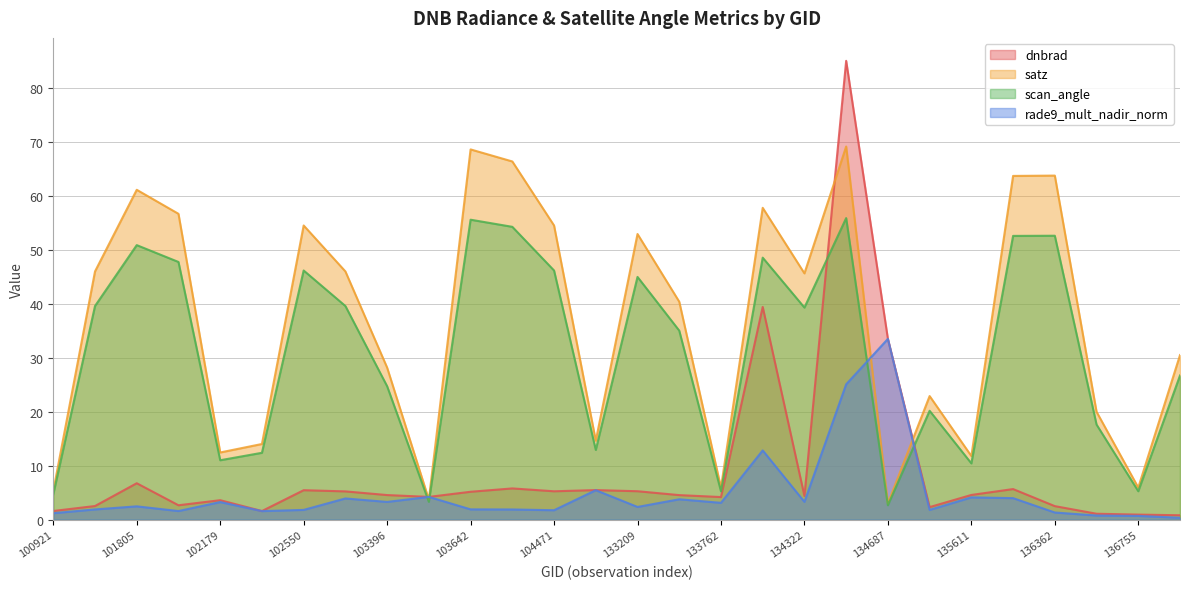

Count the number of categories in the chart.

28